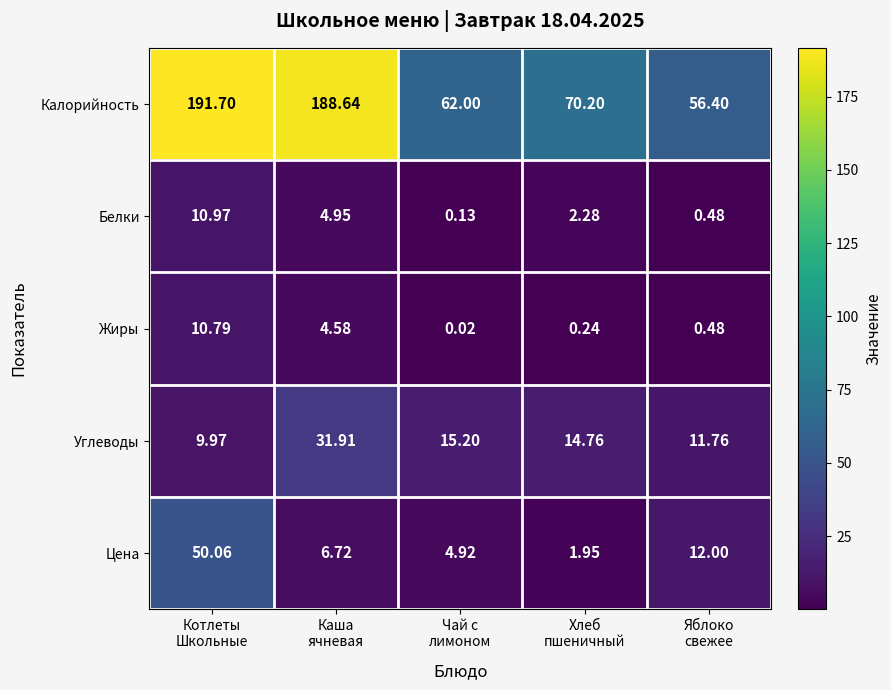

Which series has the widest spread of values?

Калорийность